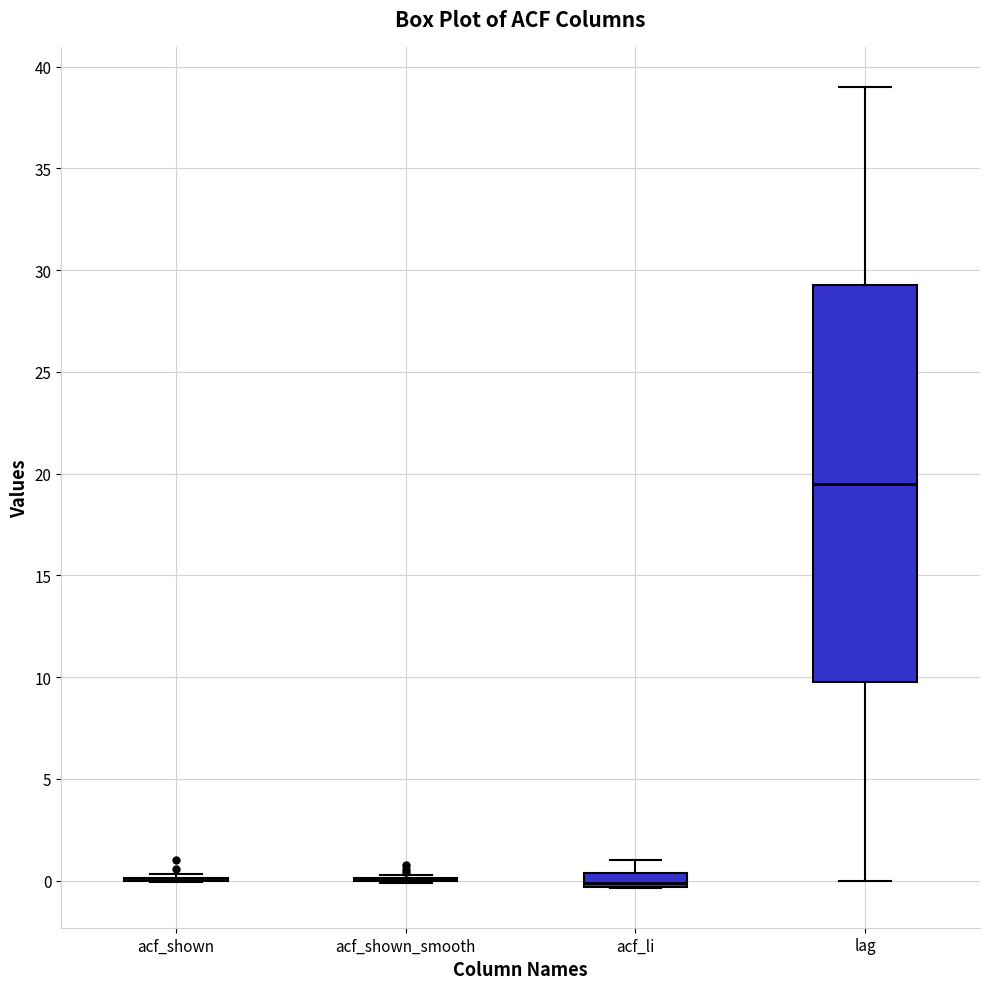

Comparing the boxes themselves (not the whiskers), which one is the tallest?

lag